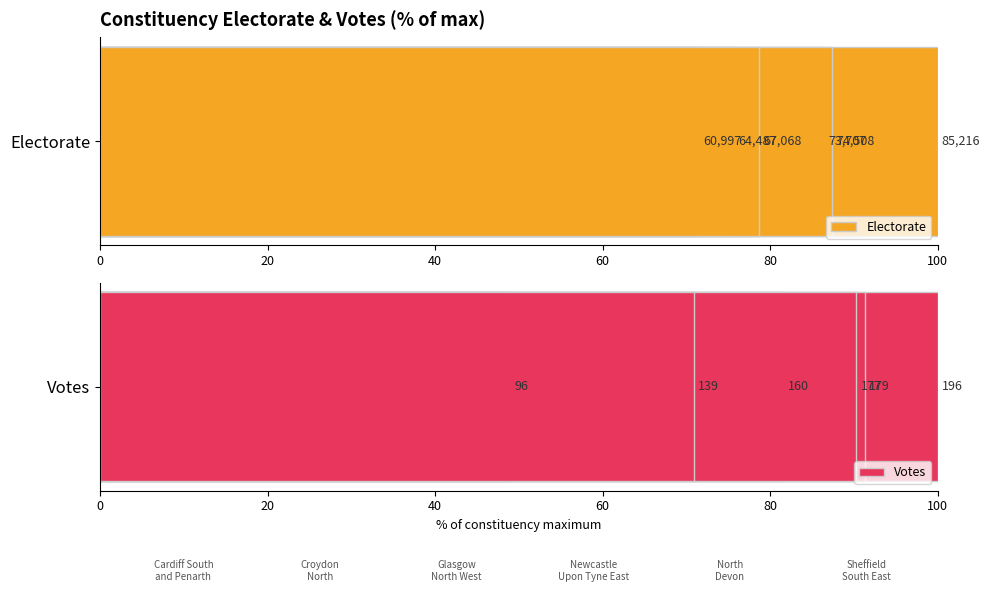

Does the chart contain stacked bars?

No